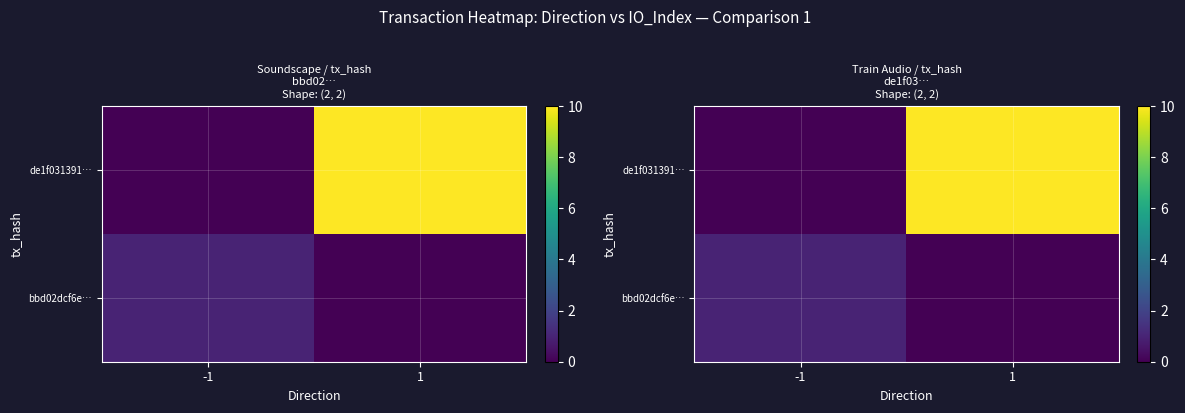

Count the number of data series in this chart.

2